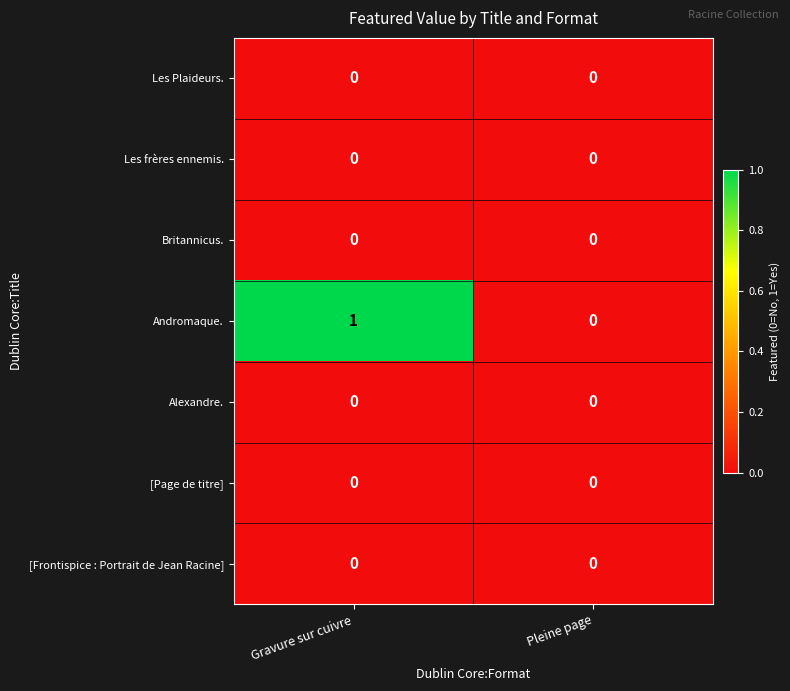

Which series has the largest range (max minus min)?

Andromaque.